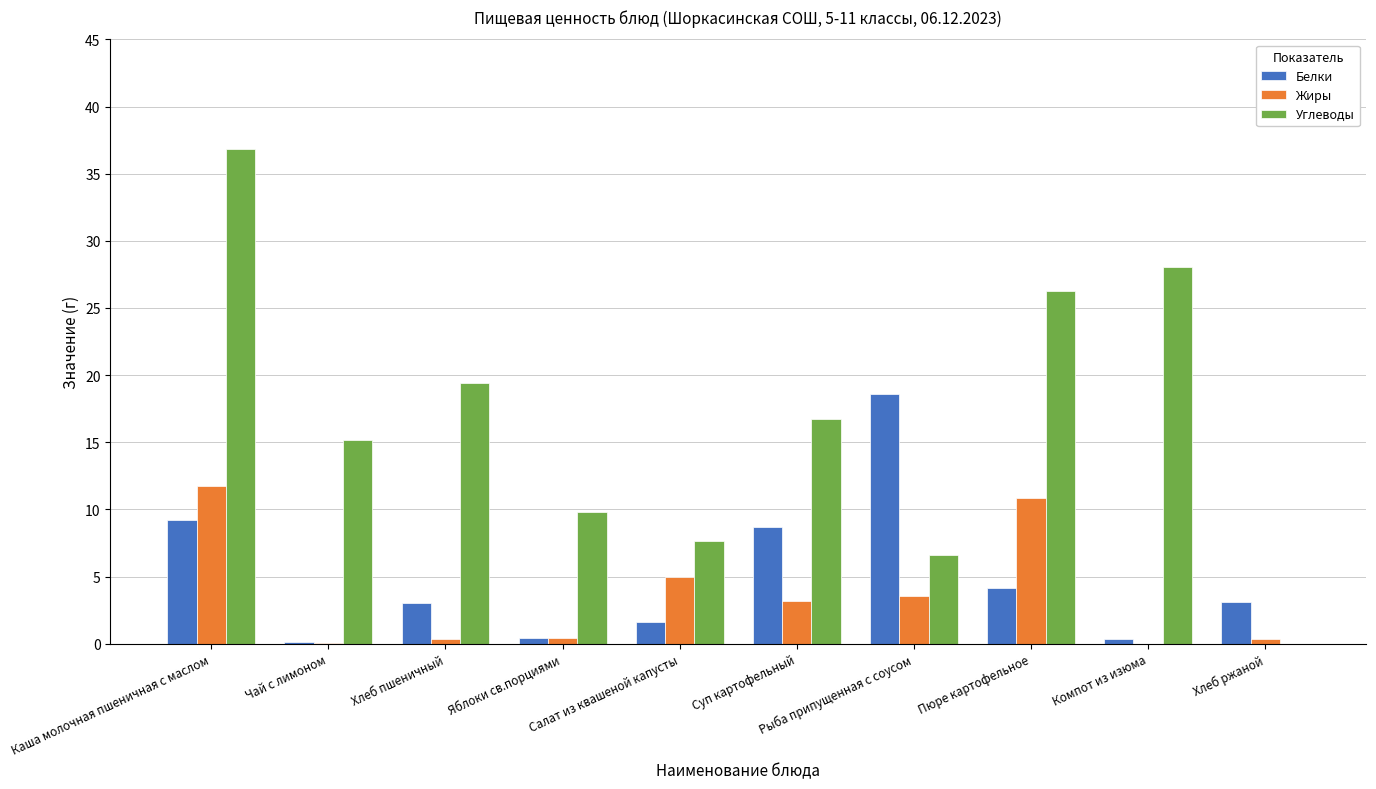

The Белки series shows 3.0 at Хлеб пшеничный. True or false?

True